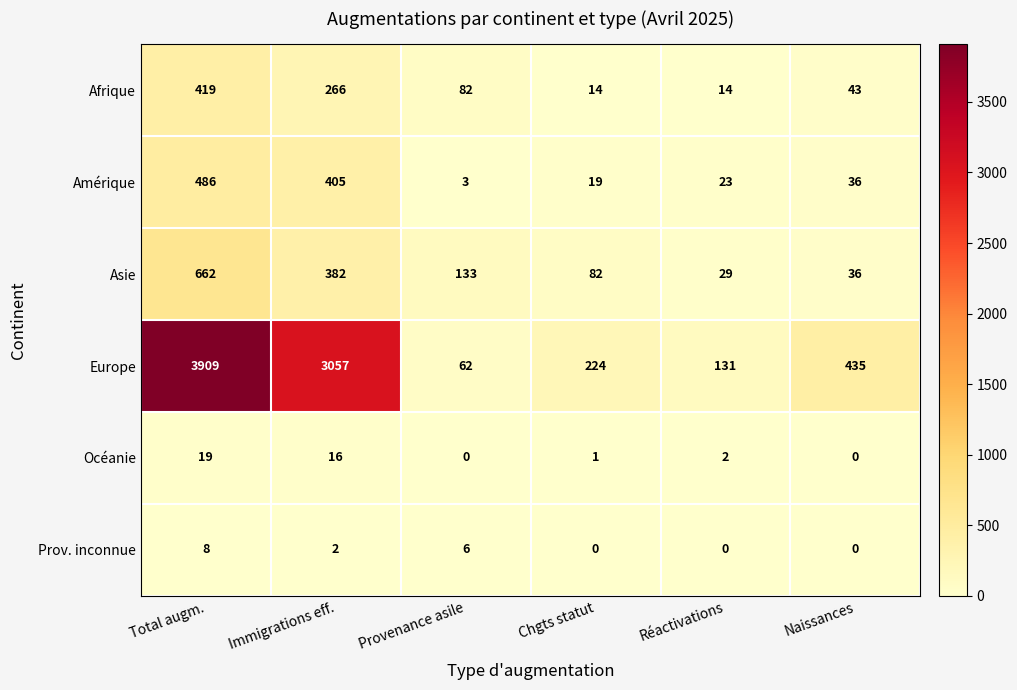

Is it true that Océanie equals 19 at Total augm.?

True